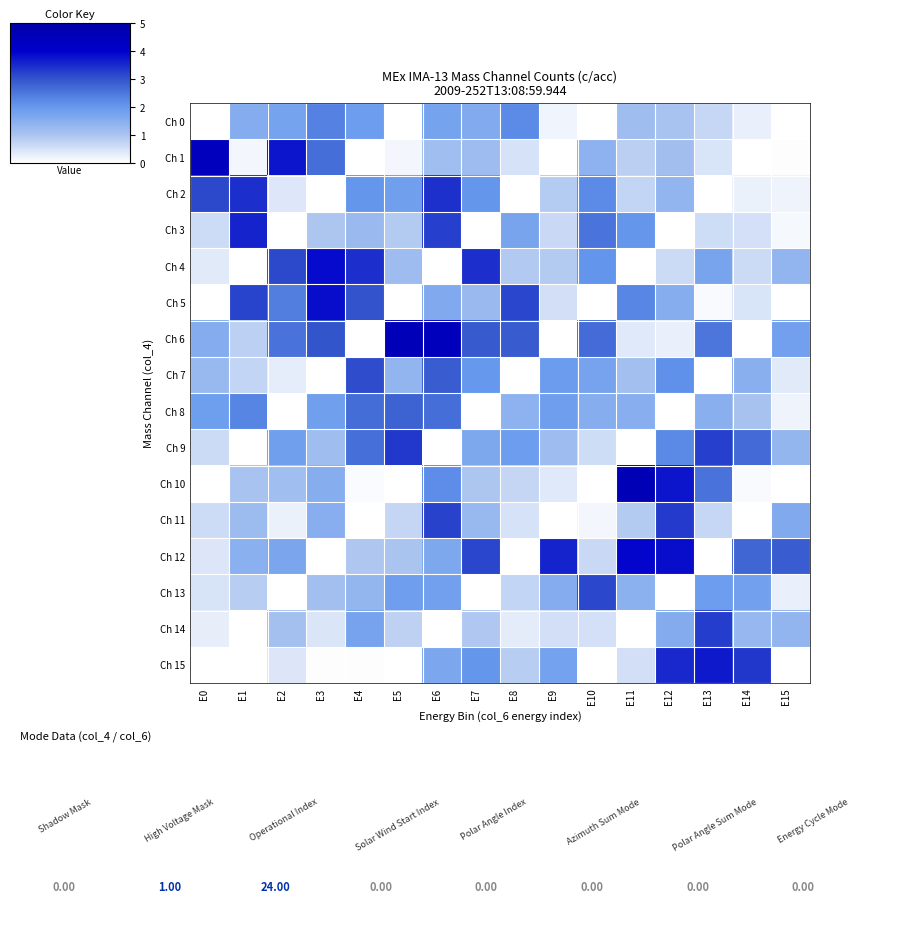

At which category is the sum across all series the highest?

E6